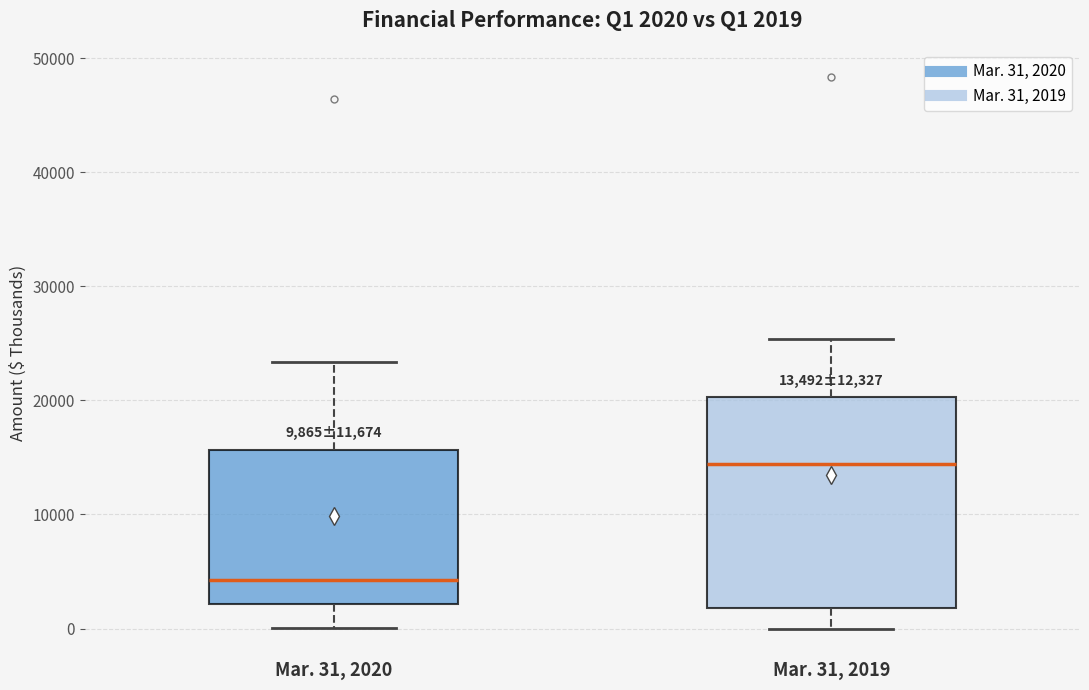

Comparing the boxes themselves (not the whiskers), which one is the tallest?

Mar. 31, 2019